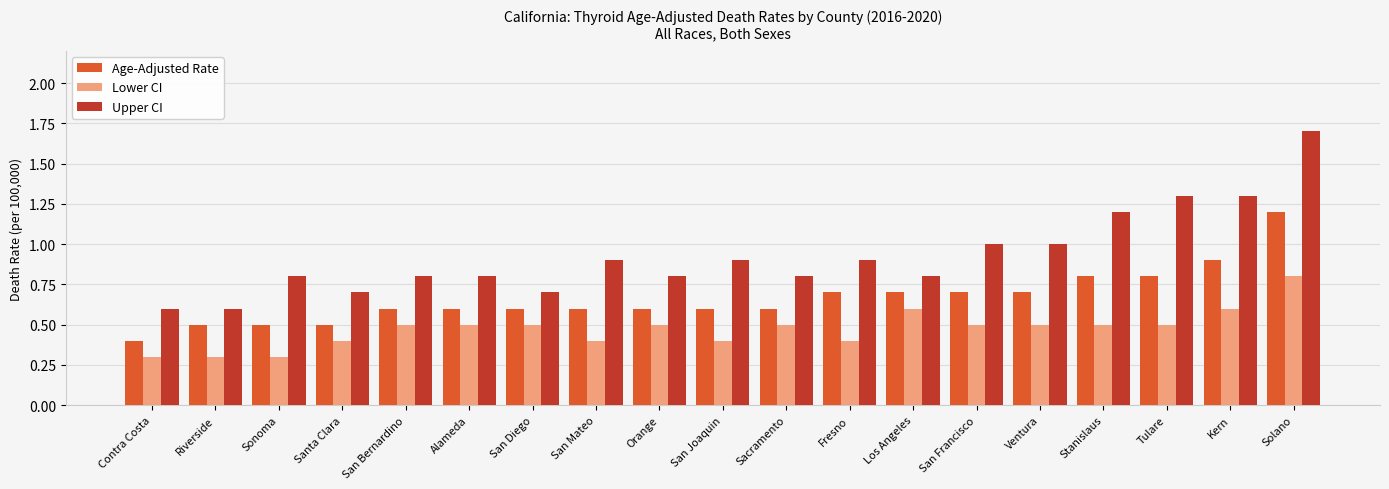

Which series changed the most between Fresno and Tulare?

Upper CI